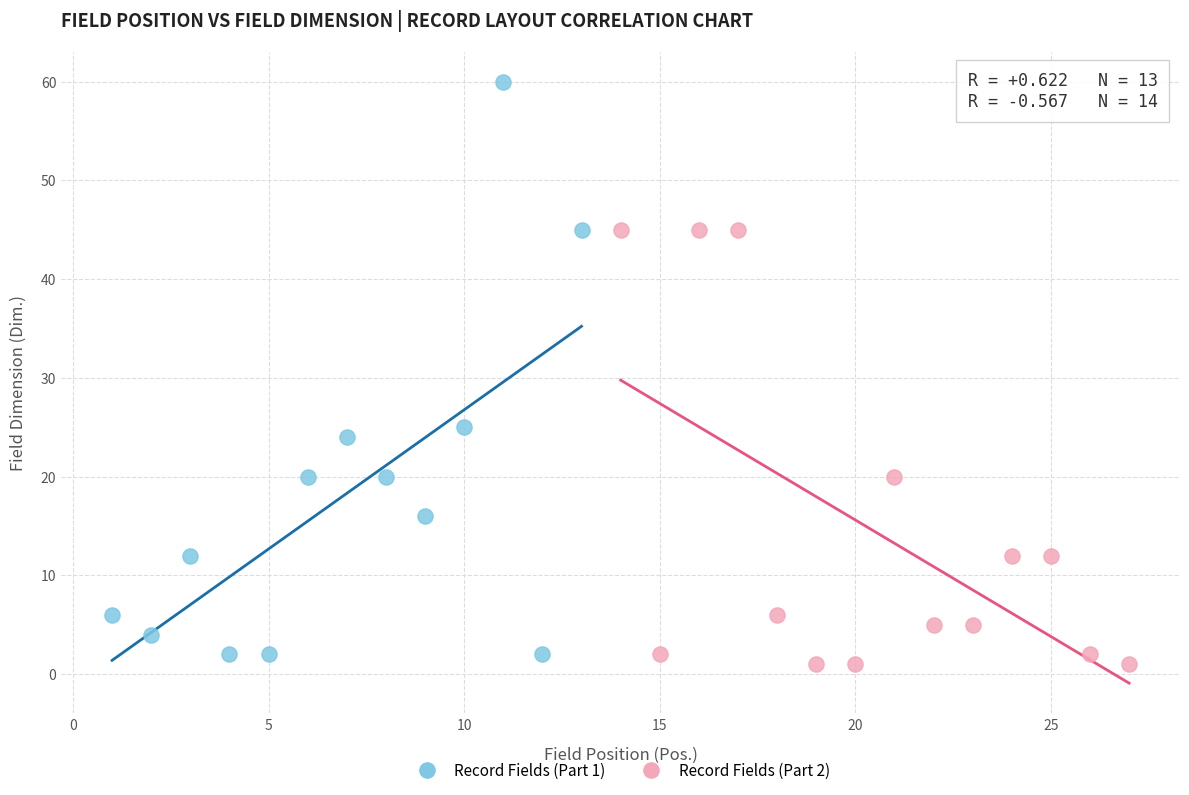

Which series contains the highest Y value?

Record Fields (Part 1)